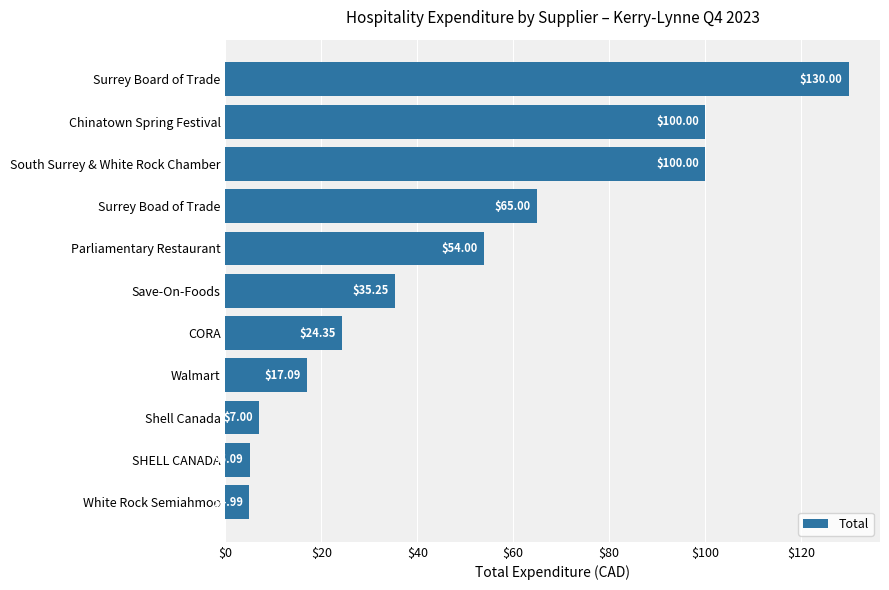

Which has a higher value, South Surrey & White Rock Chamber or Parliamentary Restaurant?

South Surrey & White Rock Chamber